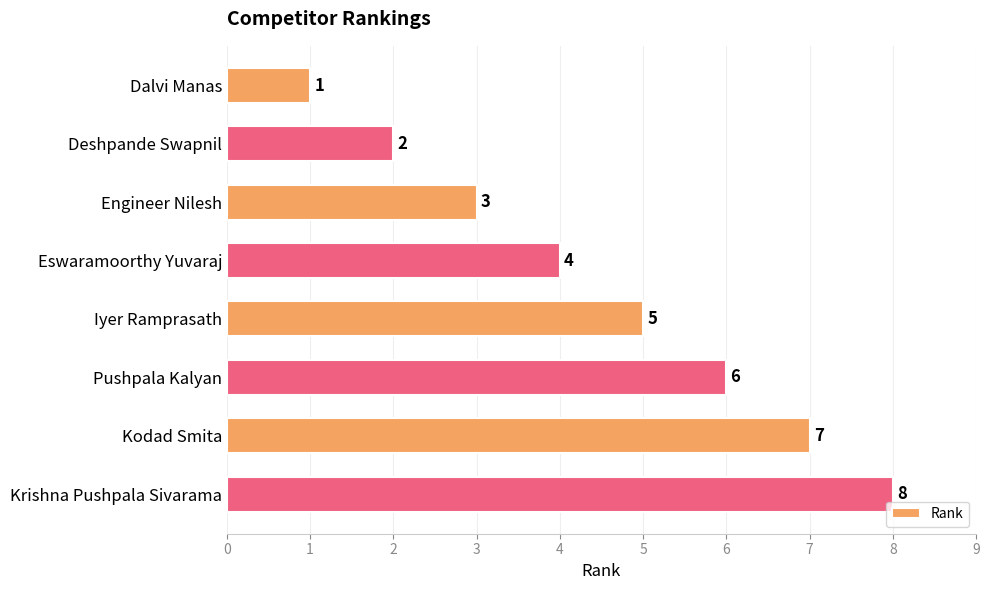

What is the sum of the values at Deshpande Swapnil and Engineer Nilesh?

5